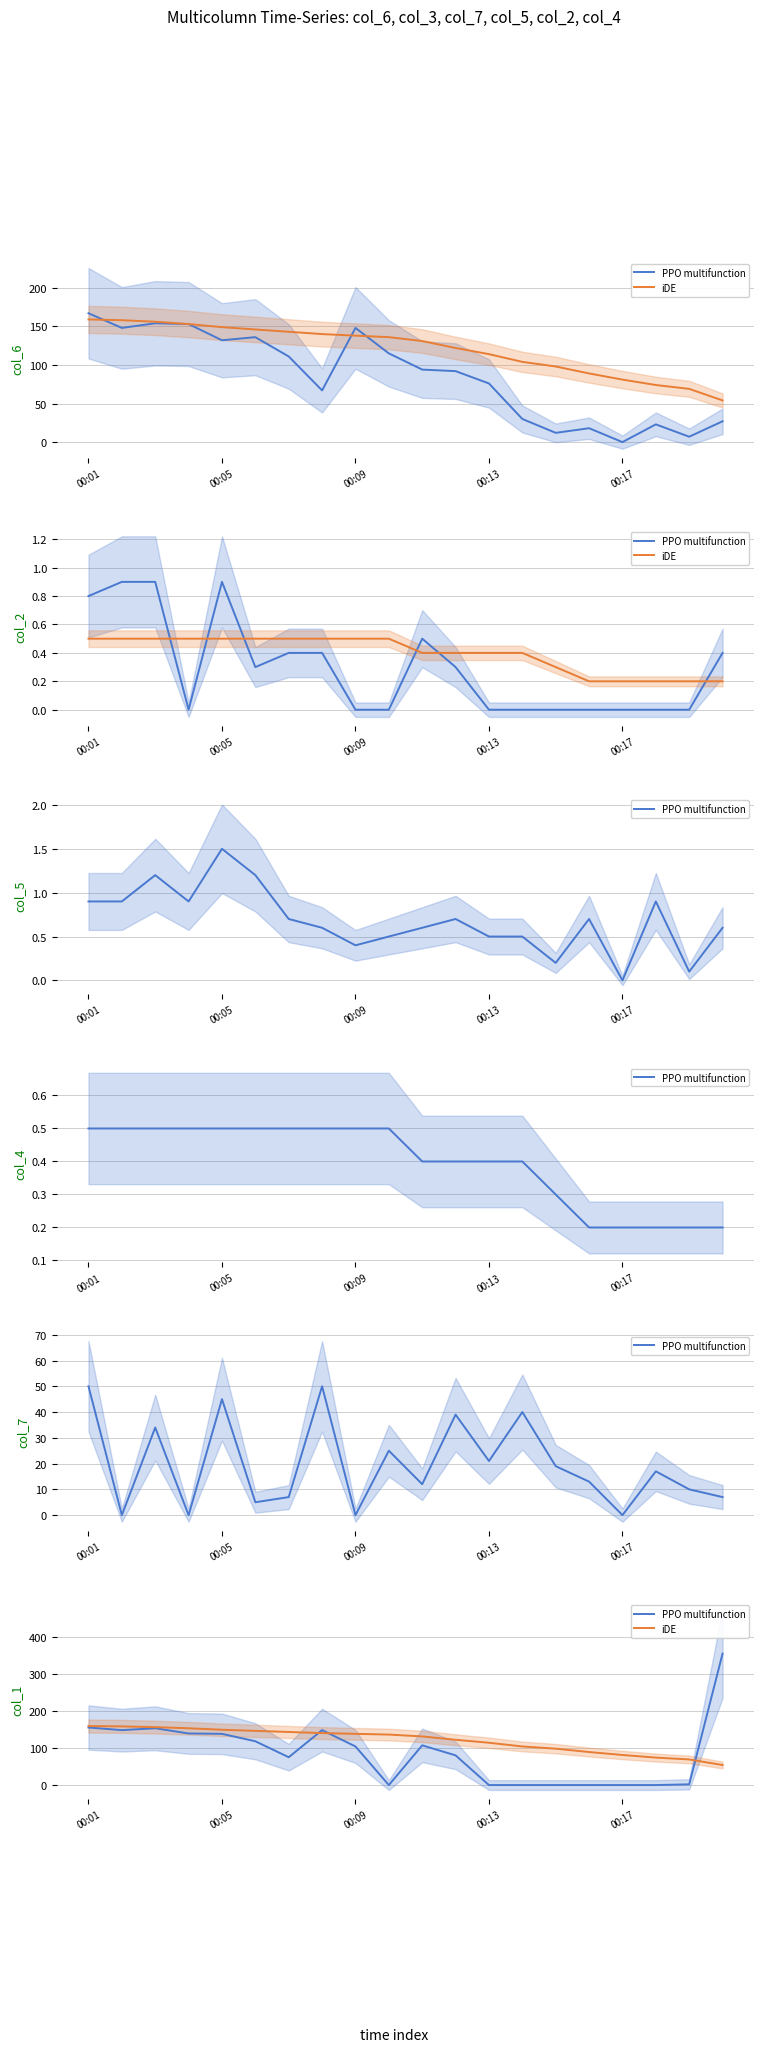

Between 7 and 14, which series saw the biggest shift?

PPO multifunction